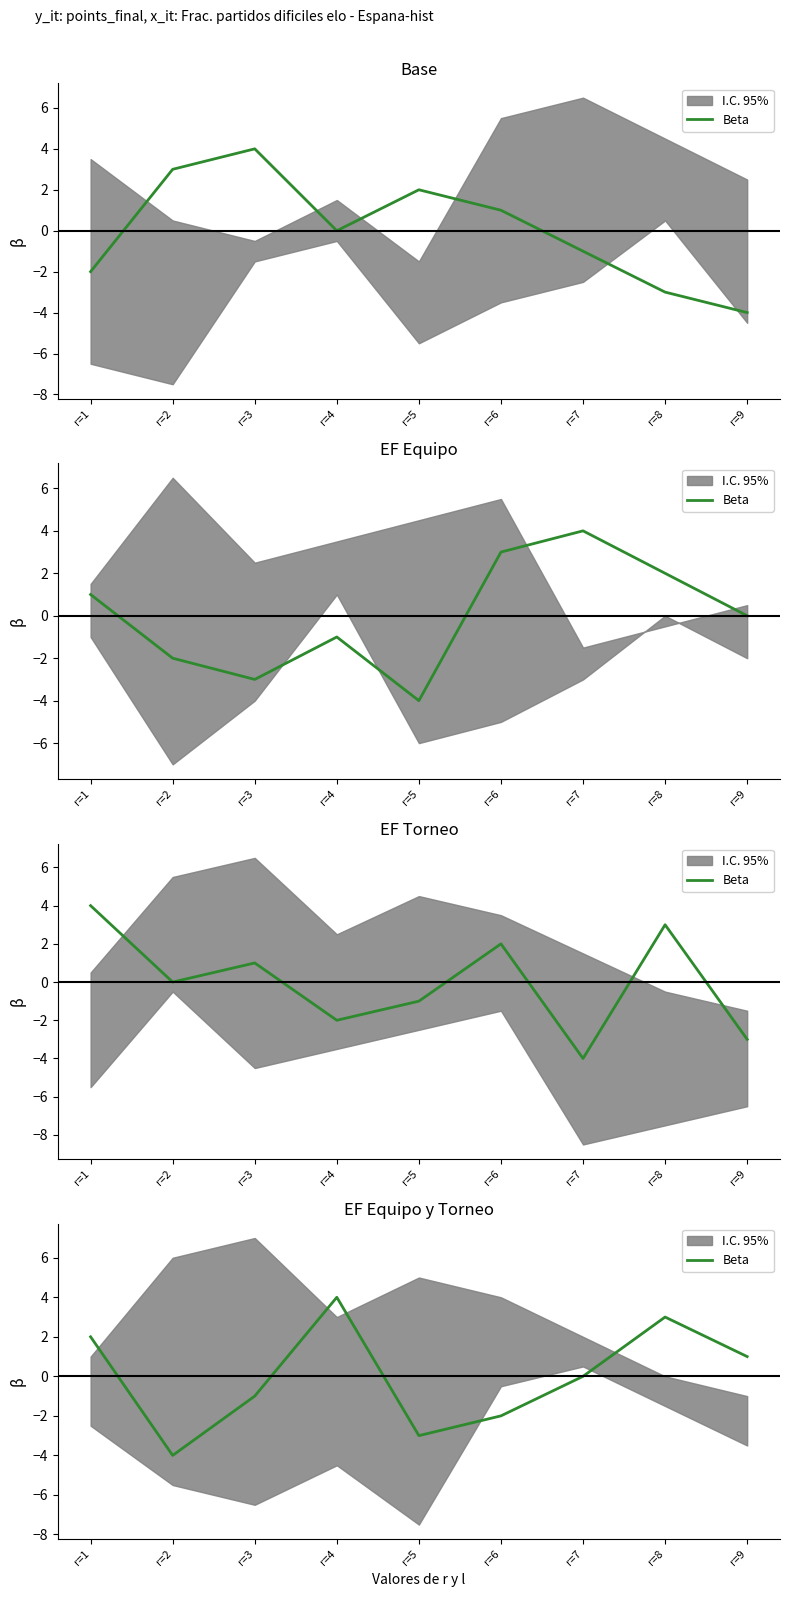

Reading left to right, what are all the values shown in this chart?

r=1=2	r=2=-4	r=3=-1	r=4=4	r=5=-3	r=6=-2	r=7=0	r=8=3	r=9=1